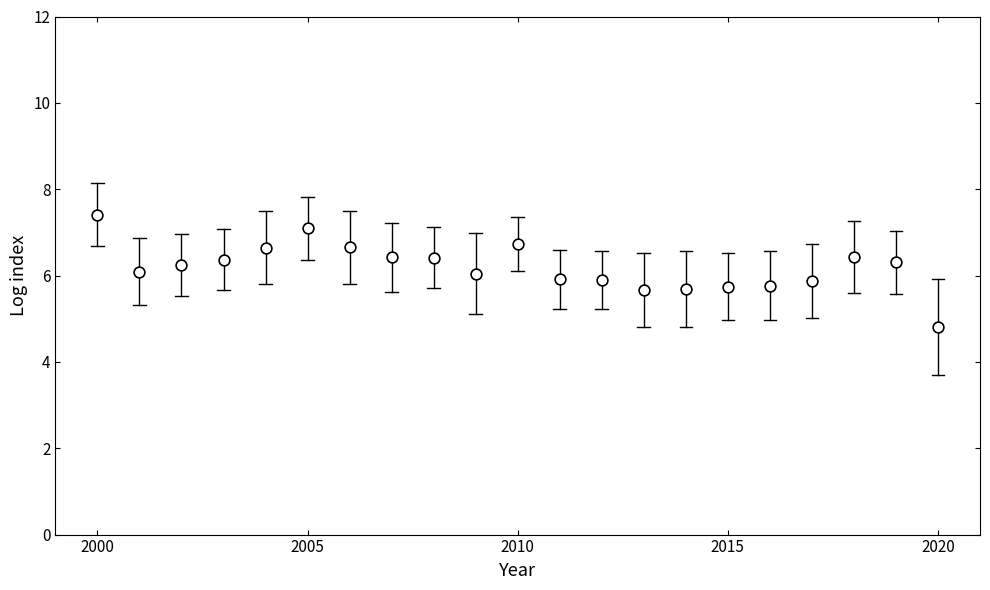

What is the range of X values (max minus min)?

20.0